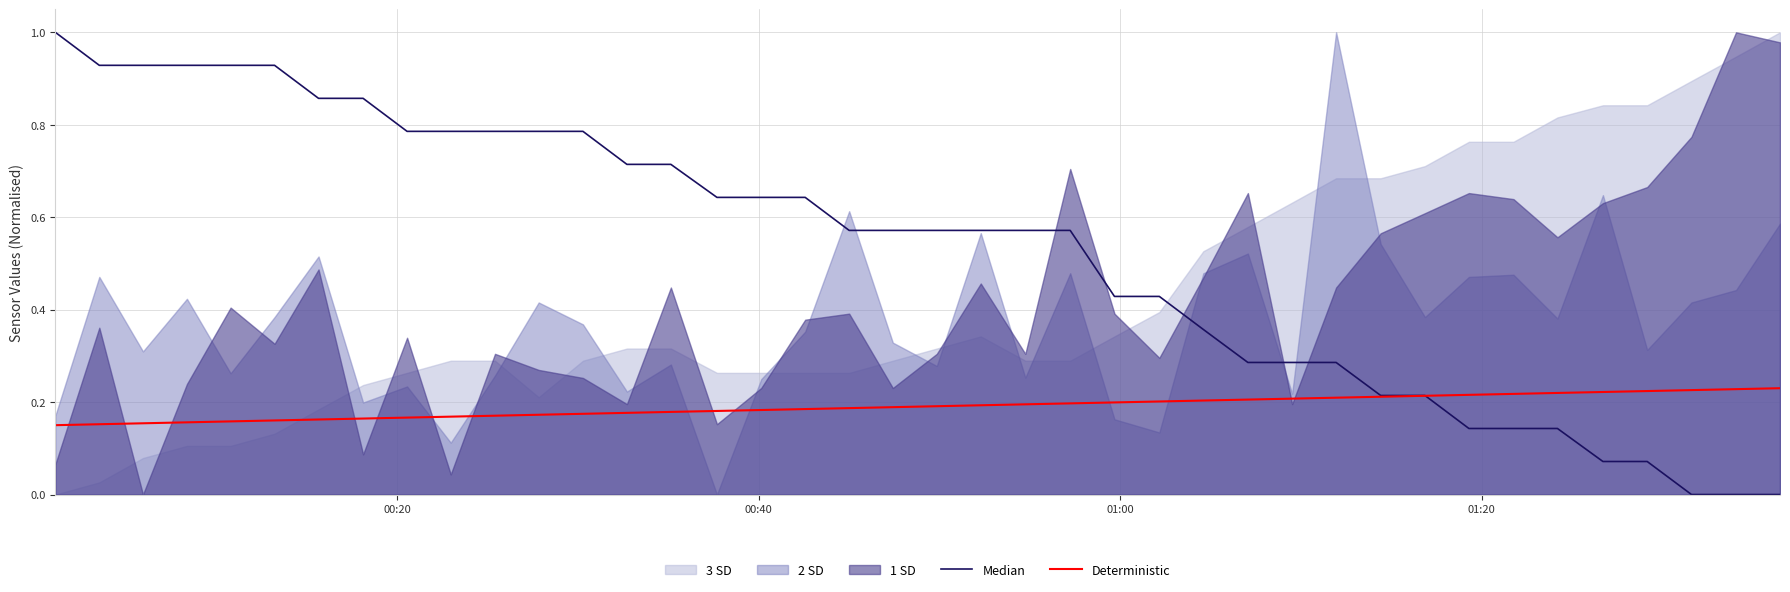

What is the sum of all Deterministic values?

7.6